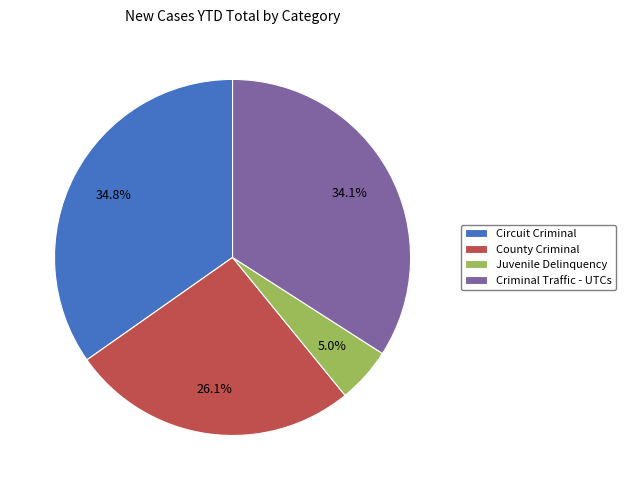

Rank the categories by value from lowest to highest.

Juvenile Delinquency, County Criminal, Criminal Traffic - UTCs, Circuit Criminal